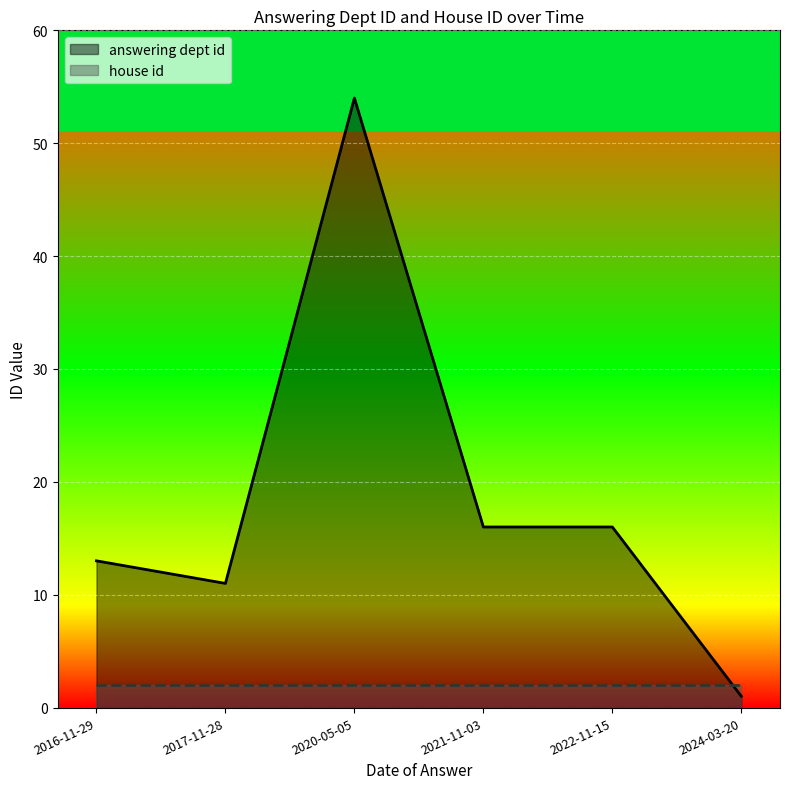

What is the change in value from 2016-11-29 to 2024-03-20?

-12